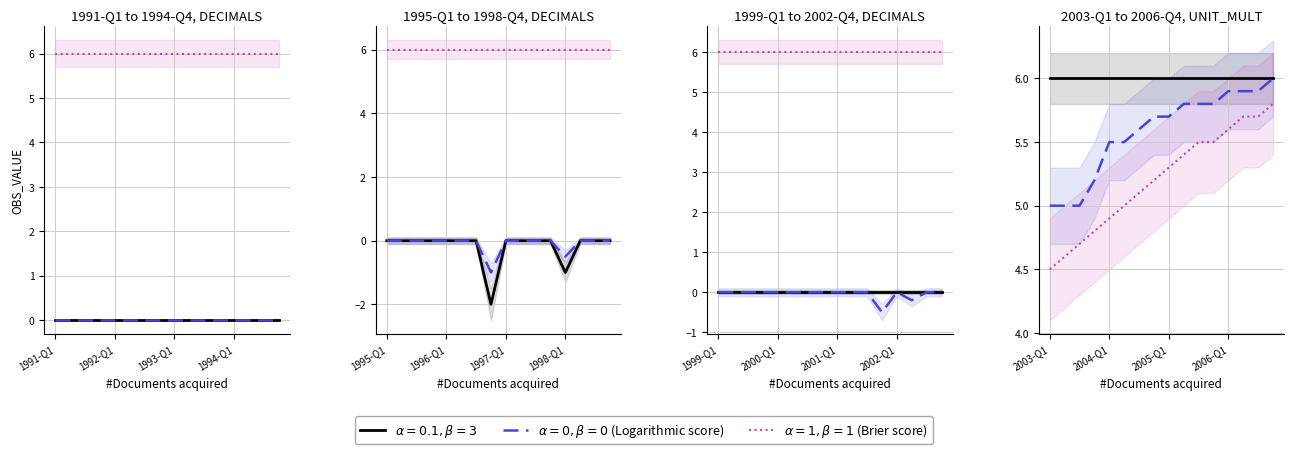

True or false: $\alpha=0, \beta=0$ (Logarithmic score) has more than 1 points higher than both neighbors.

False